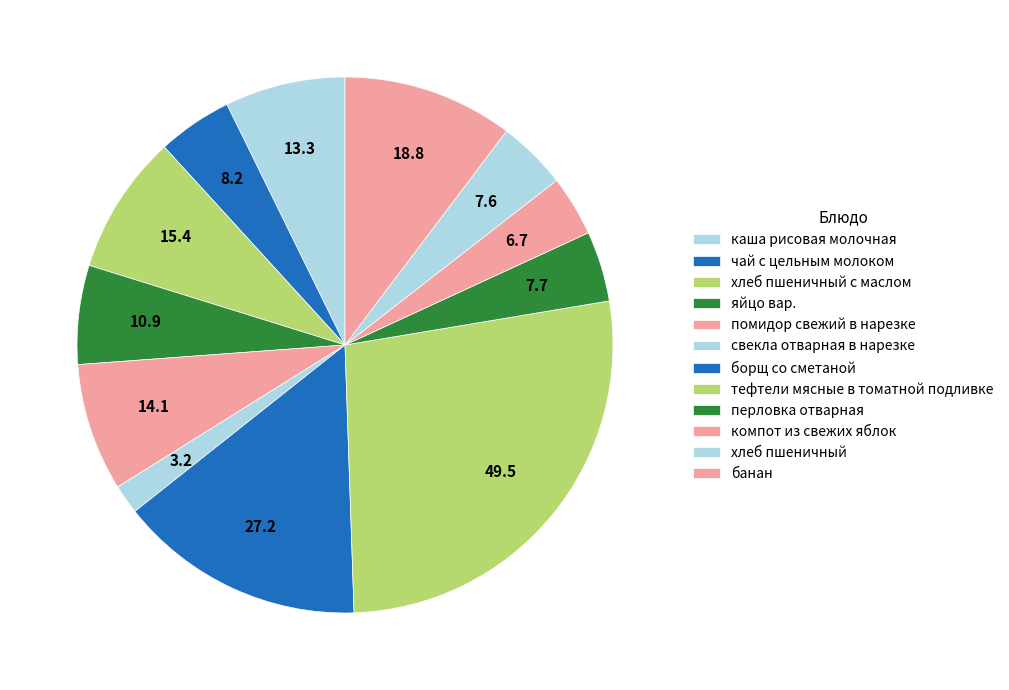

Does помидор свежий в нарезке account for over 50% of the chart?

No